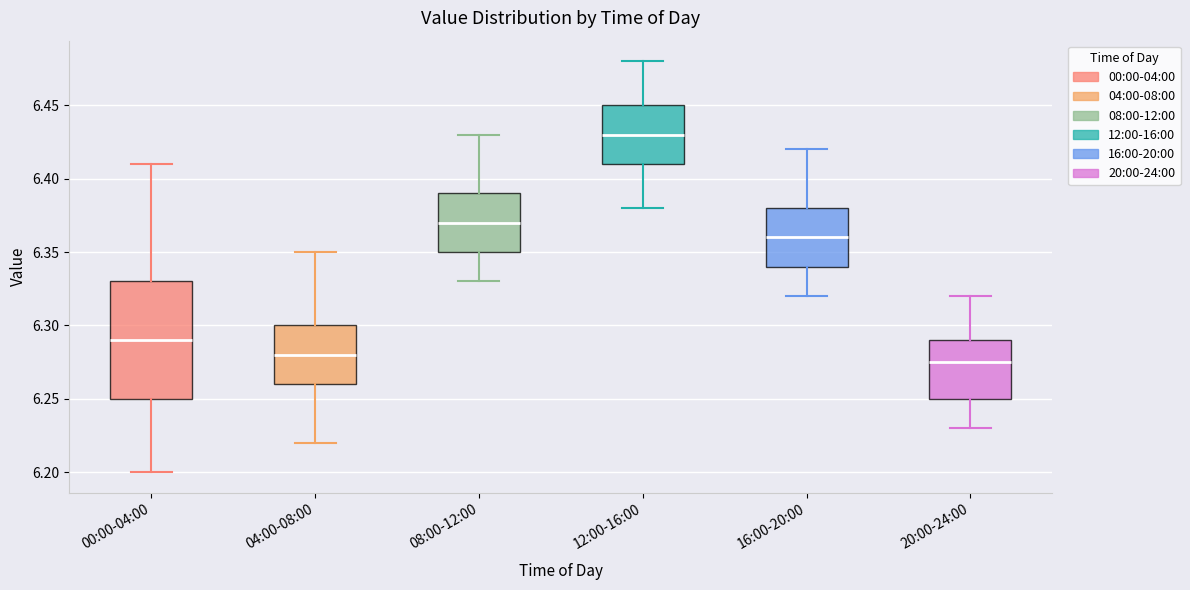

Reading left to right, read every box against the y-axis: the position of its median line, the range the box covers, and the ends of its whiskers. The values are not printed on the chart, so give them approximately, as read against the axis.

00:00-04:00: median 6.290, box 6.250 to 6.330, whiskers 6.200 to 6.410
04:00-08:00: median 6.280, box 6.260 to 6.300, whiskers 6.220 to 6.350
08:00-12:00: median 6.370, box 6.350 to 6.390, whiskers 6.330 to 6.430
12:00-16:00: median 6.430, box 6.410 to 6.450, whiskers 6.380 to 6.480
16:00-20:00: median 6.360, box 6.340 to 6.380, whiskers 6.320 to 6.420
20:00-24:00: median 6.275, box 6.250 to 6.290, whiskers 6.230 to 6.320